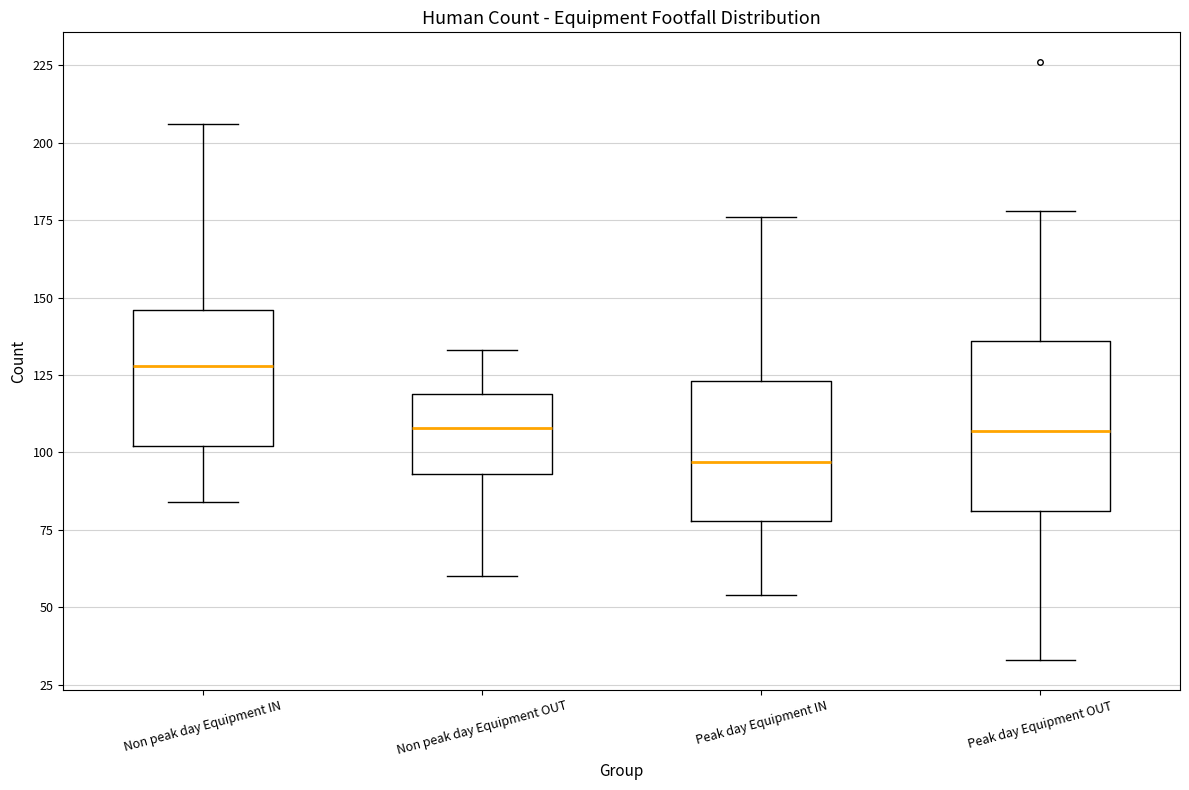

Which box's median line is the highest?

Non peak day Equipment IN